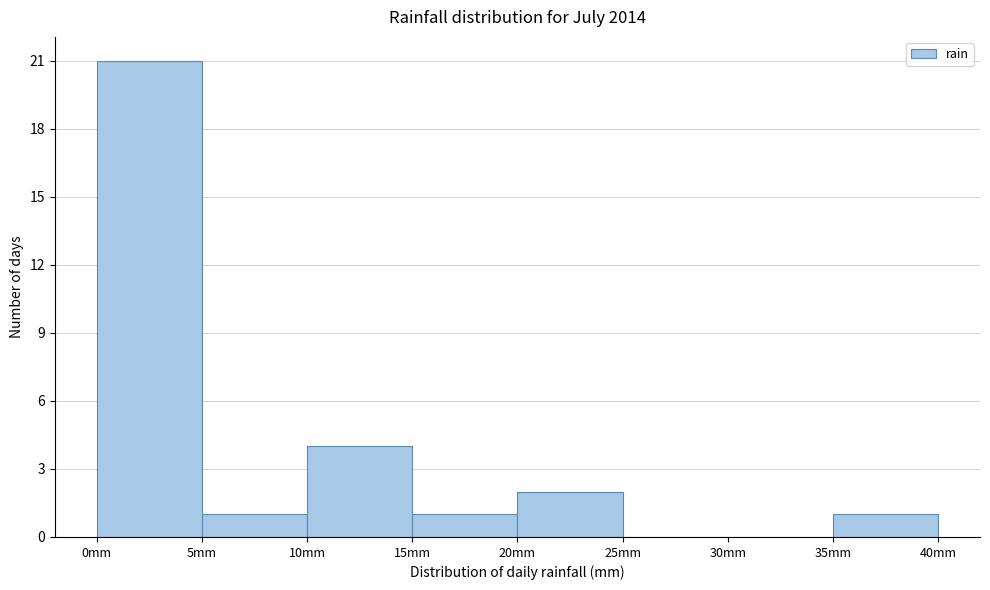

Reading left to right, transcribe this chart: for each bar, give the range it covers on the x-axis and its height. The values are not printed on the chart, so give them approximately, as read against the axis.

0 to 5: 21
5 to 10: 1
10 to 15: 4
15 to 20: 1
20 to 25: 2
25 to 30: 0
30 to 35: 0
35 to 40: 1